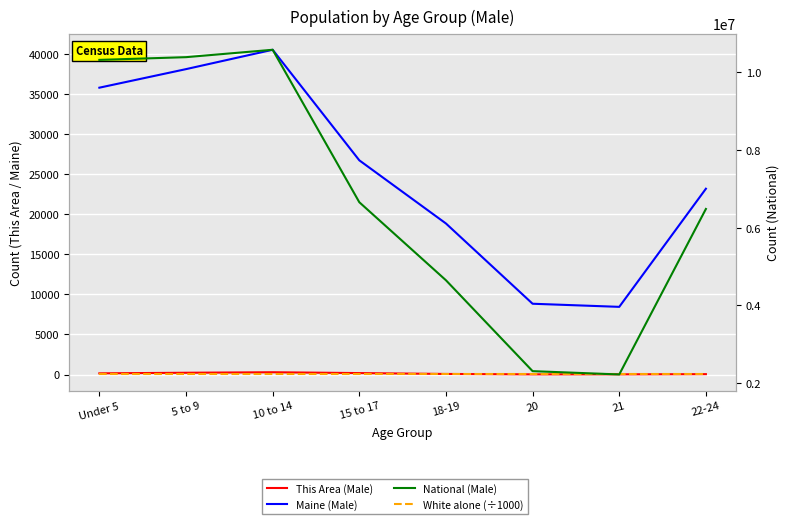

What is the smallest value displayed?

5.7